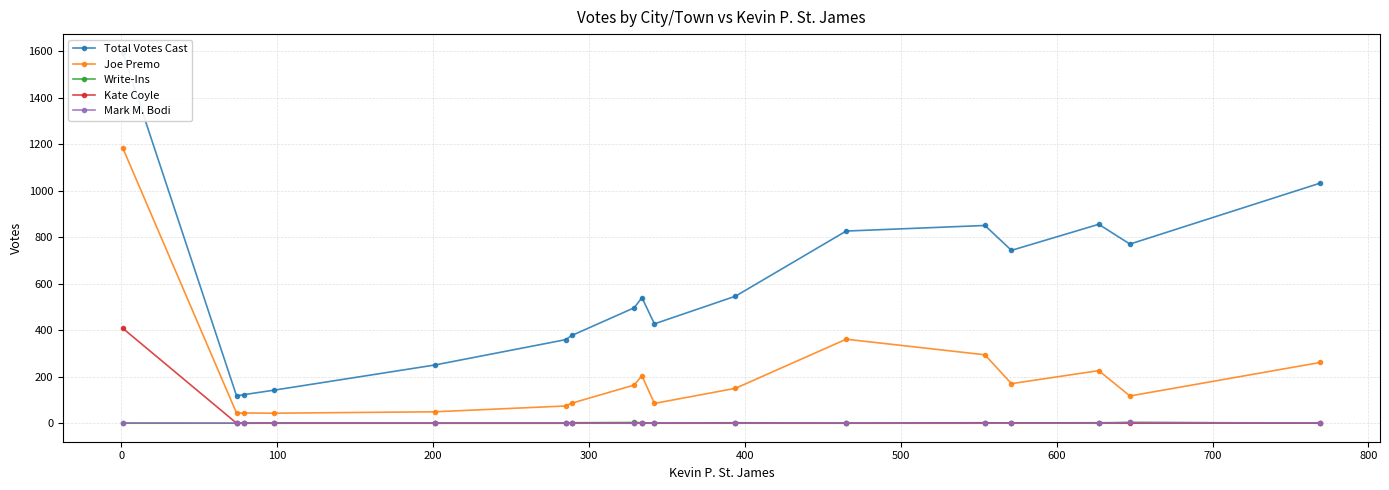

True or false: Mark M. Bodi and Joe Premo intersect in this chart.

False